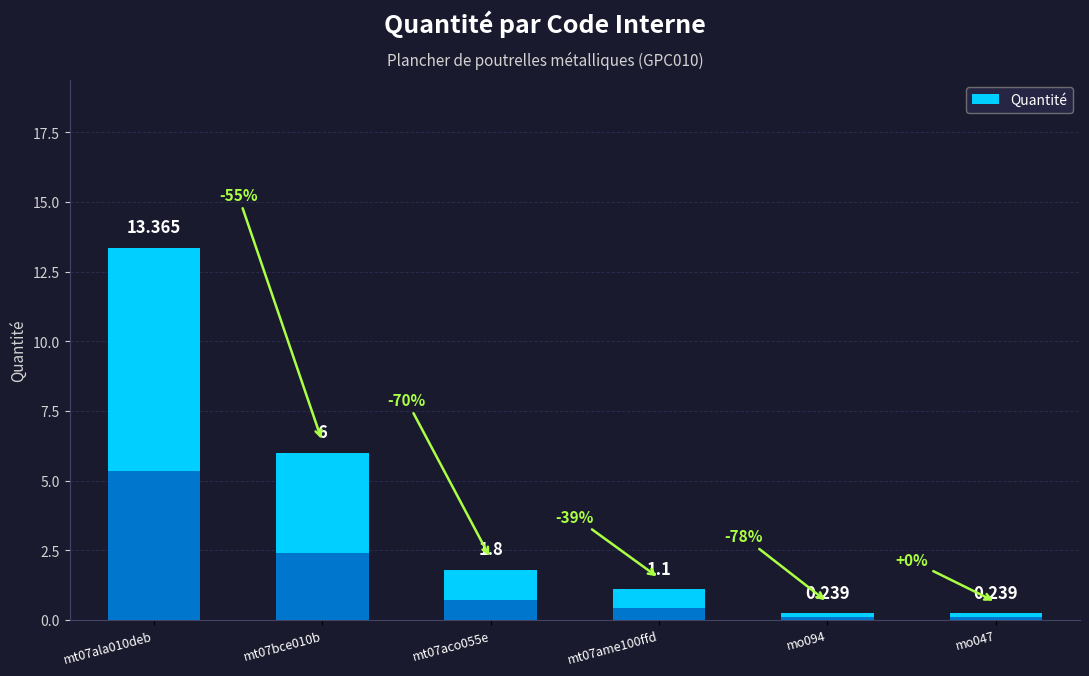

What is the label of the 1st bar from the left?

mt07ala010deb